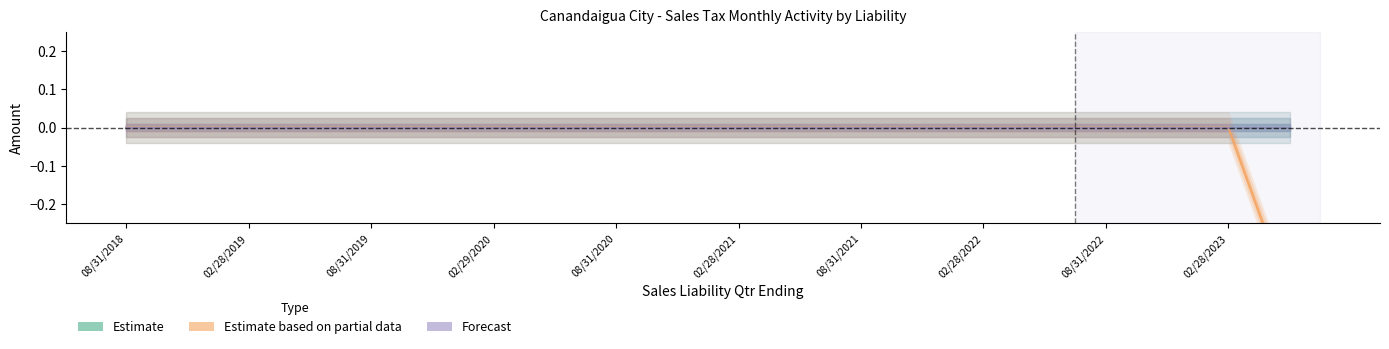

What is the label of the 11th point from the right?

02/28/2023